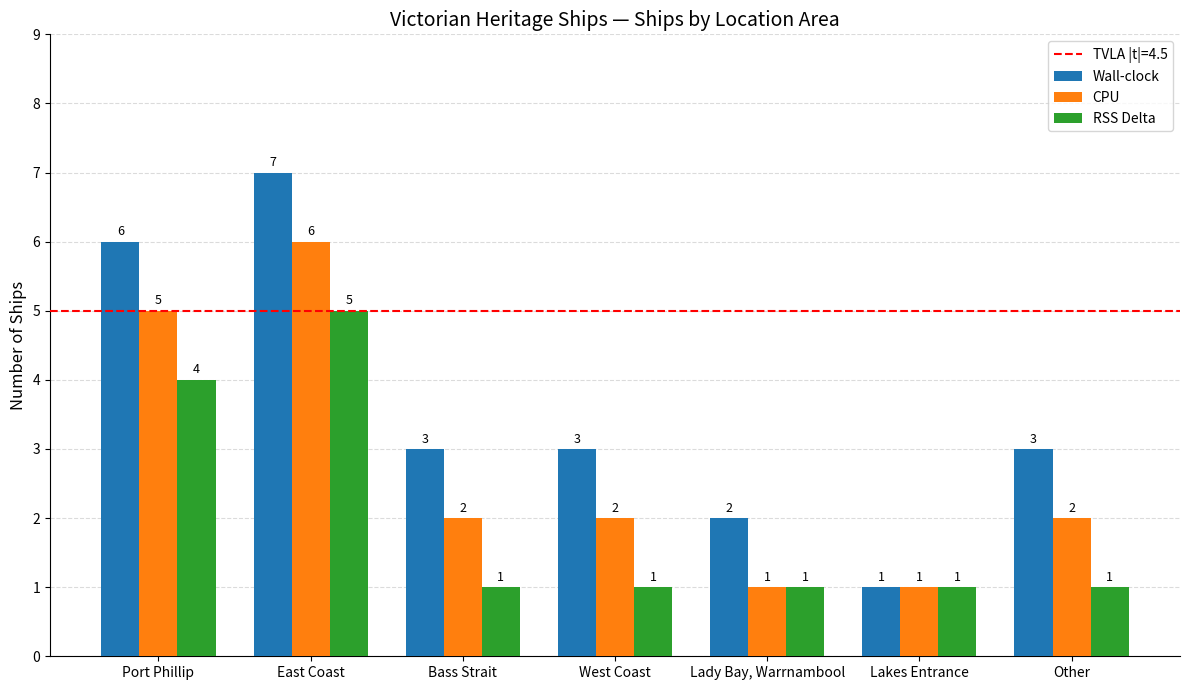

Reading left to right, list all the values displayed in this chart.

Wall-clock: Port Phillip=6	East Coast=7	Bass Strait=3	West Coast=3	Lady Bay, Warrnambool=2	Lakes Entrance=1	Other=3
CPU: Port Phillip=5	East Coast=6	Bass Strait=2	West Coast=2	Lady Bay, Warrnambool=1	Lakes Entrance=1	Other=2
RSS Delta: Port Phillip=4	East Coast=5	Bass Strait=1	West Coast=1	Lady Bay, Warrnambool=1	Lakes Entrance=1	Other=1